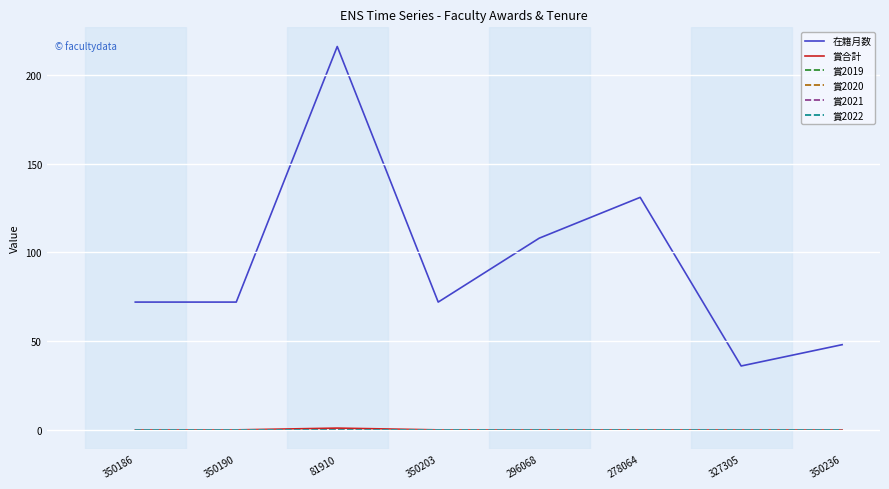

True or false: 賞2020 has more than 0 interior local peaks.

False